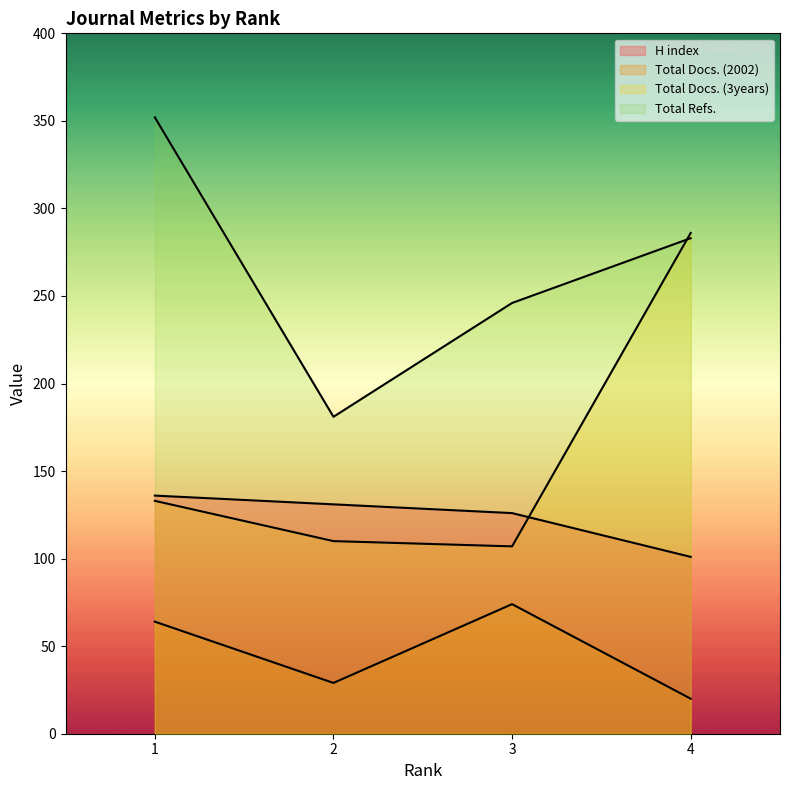

Reading left to right, extract all data points from this chart.

H index: 1=136	2=131	3=126	4=101
Total Docs. (2002): 1=64	2=29	3=74	4=20
Total Docs. (3years): 1=133	2=110	3=107	4=286
Total Refs.: 1=352	2=181	3=246	4=283